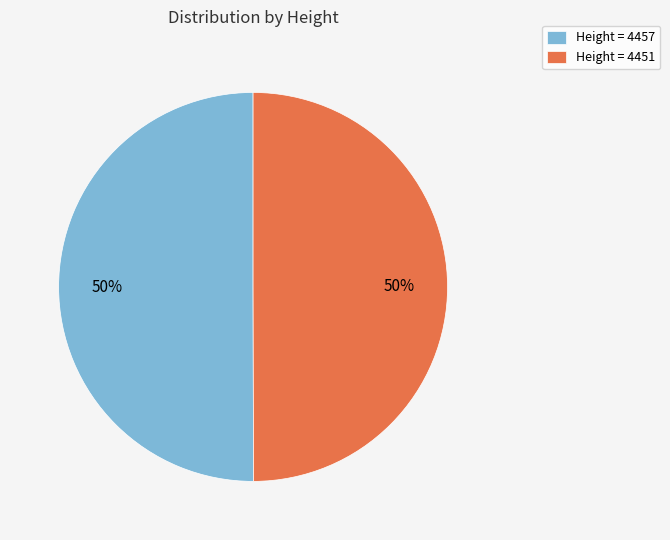

How many segments does this pie chart have?

2